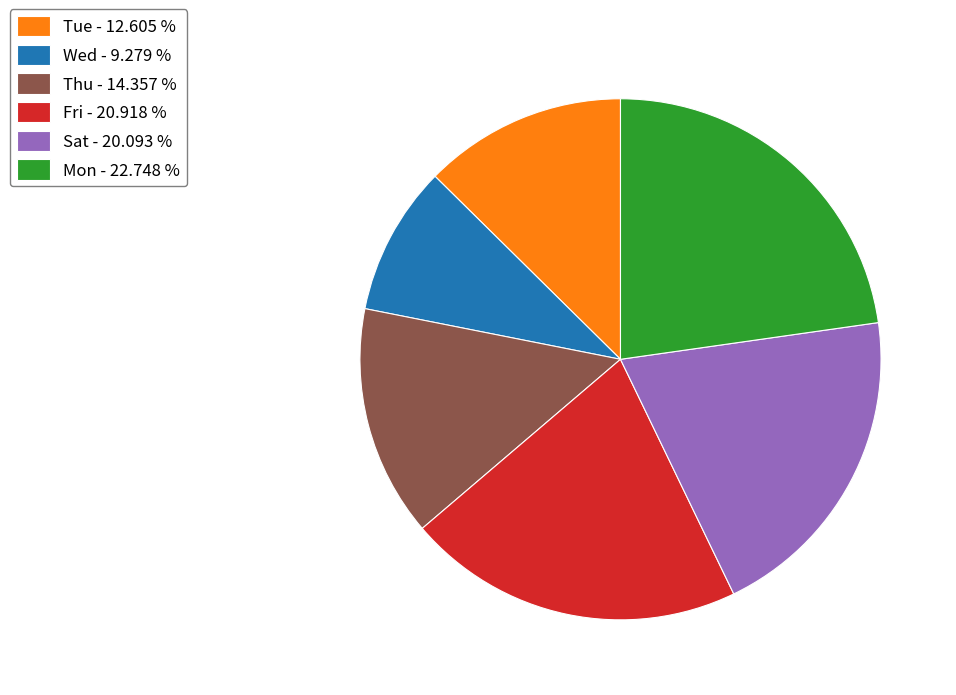

Which slice is the largest?

Mon - 22.748 %